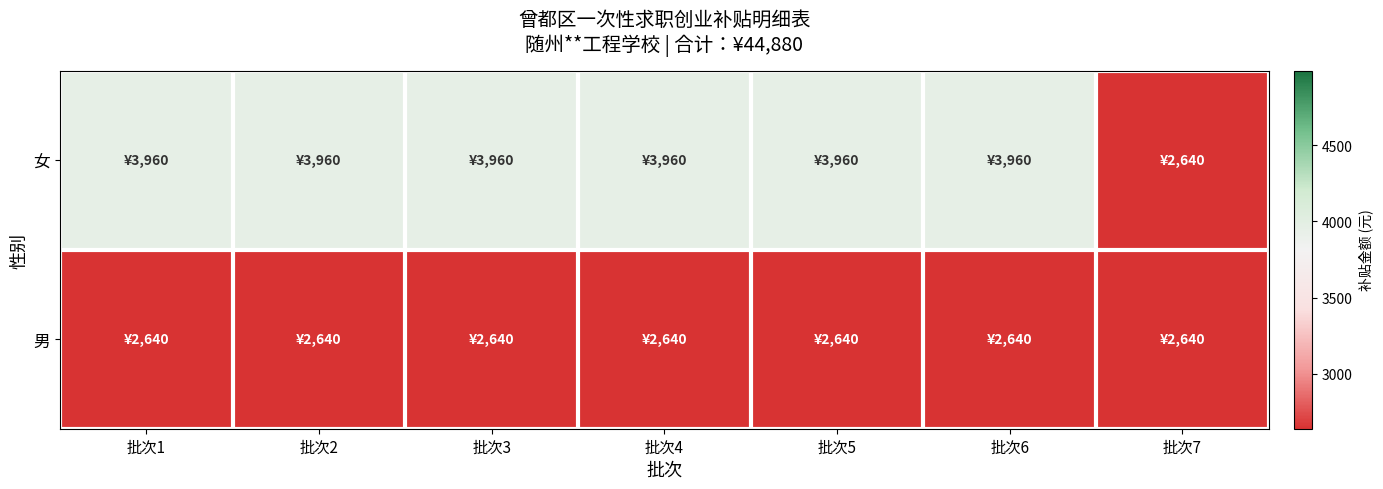

Reading left to right, list all the values displayed in this chart.

女: 批次1=3960	批次2=3960	批次3=3960	批次4=3960	批次5=3960	批次6=3960	批次7=2640
男: 批次1=2640	批次2=2640	批次3=2640	批次4=2640	批次5=2640	批次6=2640	批次7=2640